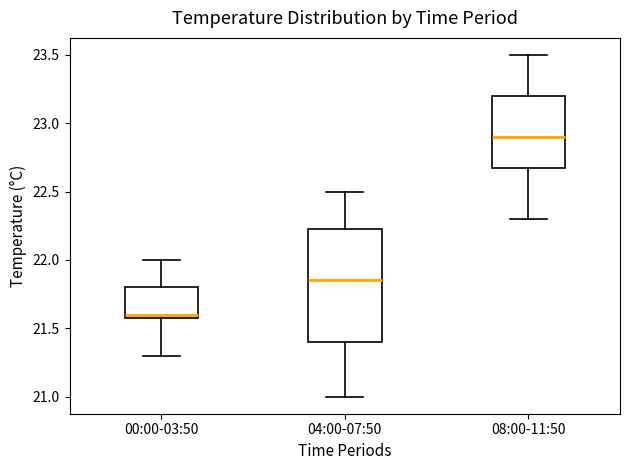

Reading left to right, transcribe this box plot: for each box, give where its median line is, the range the box spans, and where its two whiskers end, as read against the y-axis. The values are not printed on the chart, so give them approximately, as read against the axis.

00:00-03:50: median 21.60 (just above the box's lower edge), box 21.60 to 21.80, whiskers 21.30 to 22.00
04:00-07:50: median 21.85, box 21.40 to 22.25, whiskers 21.00 to 22.50
08:00-11:50: median 22.90, box 22.70 to 23.20, whiskers 22.30 to 23.50